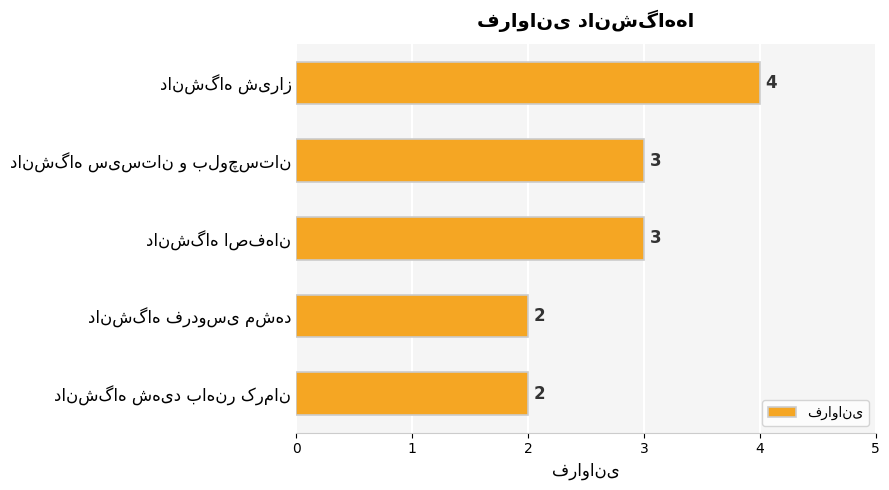

Count the values in the range 2 to 3.

4